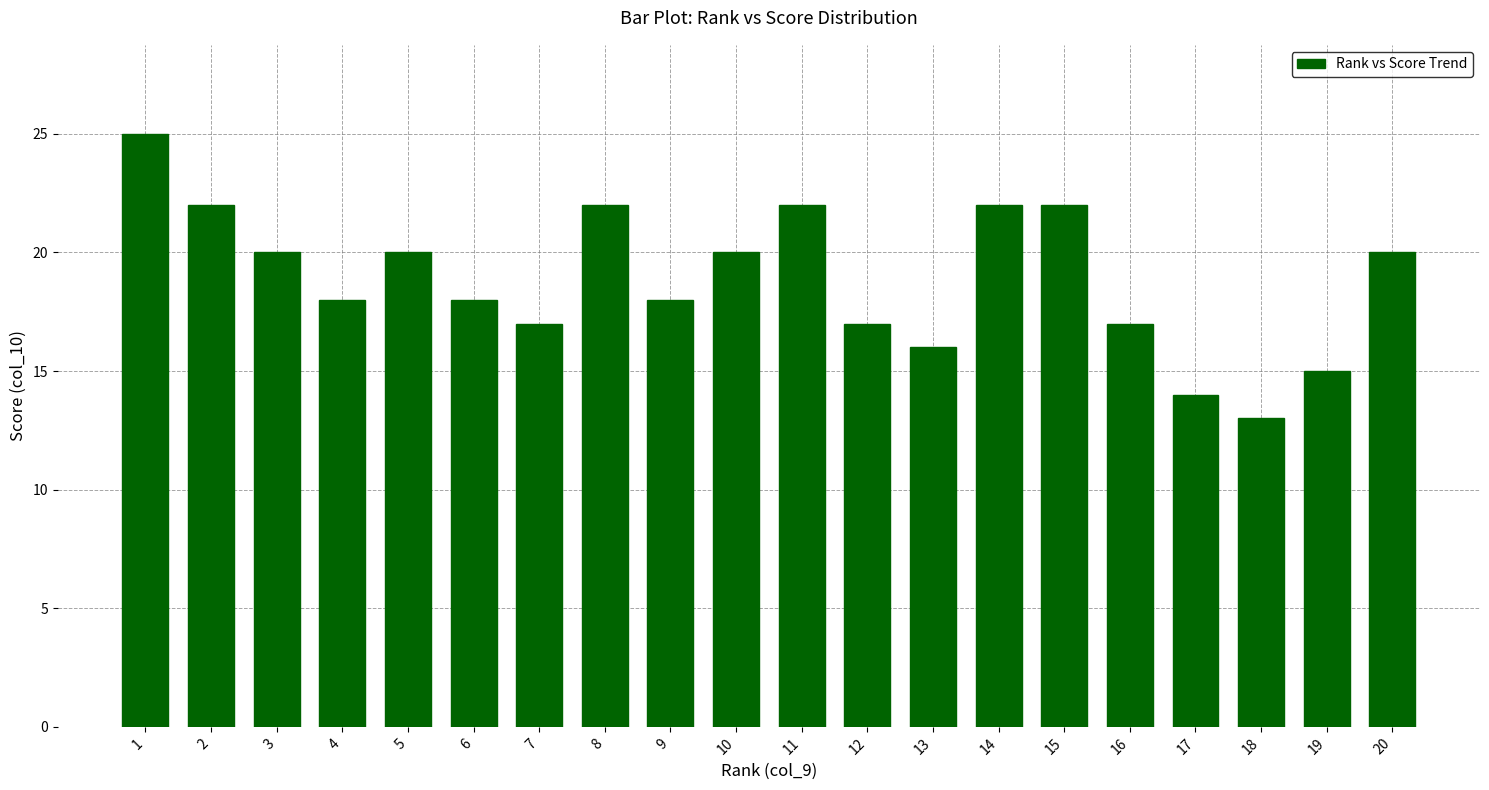

What is the value of the 12th bar from the left?

17